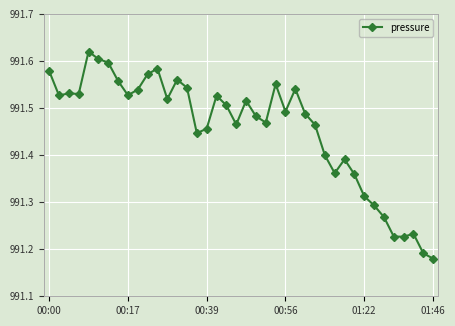

What is the difference between the maximum and minimum values?

0.4